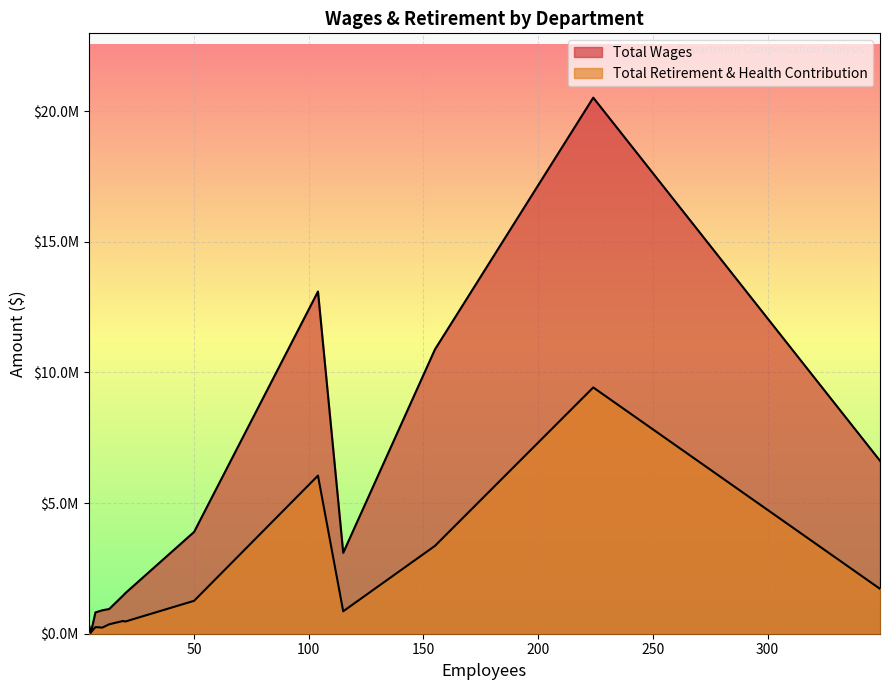

How many data points in Total Wages are above 1551471?

6